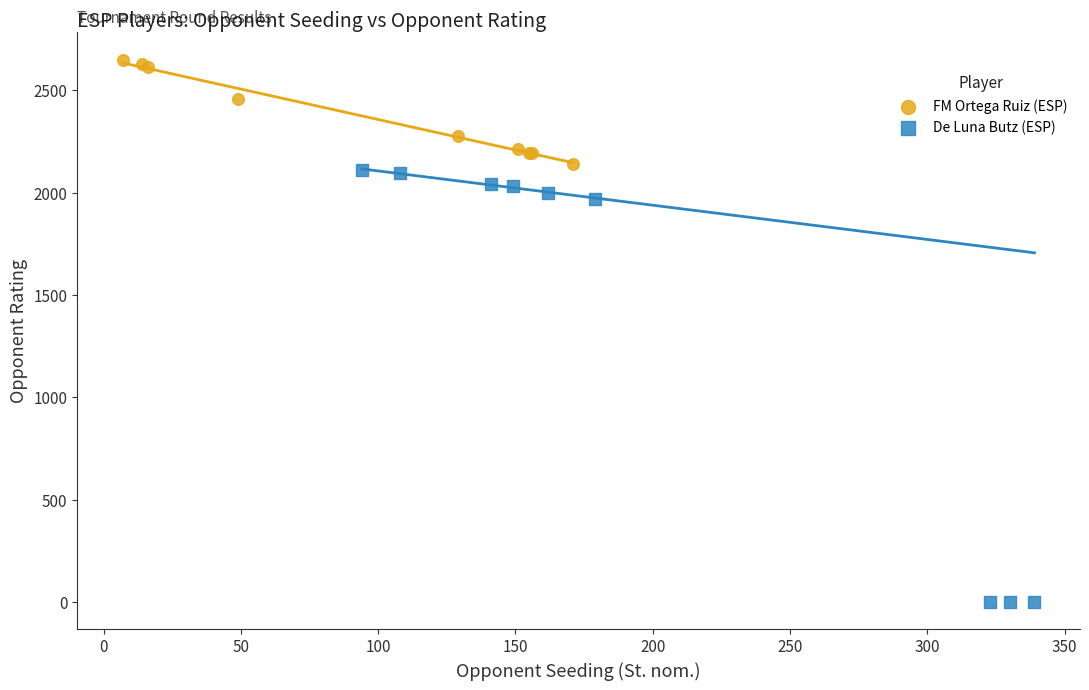

What are all the series names shown in the legend?

FM Ortega Ruiz (ESP), De Luna Butz (ESP)